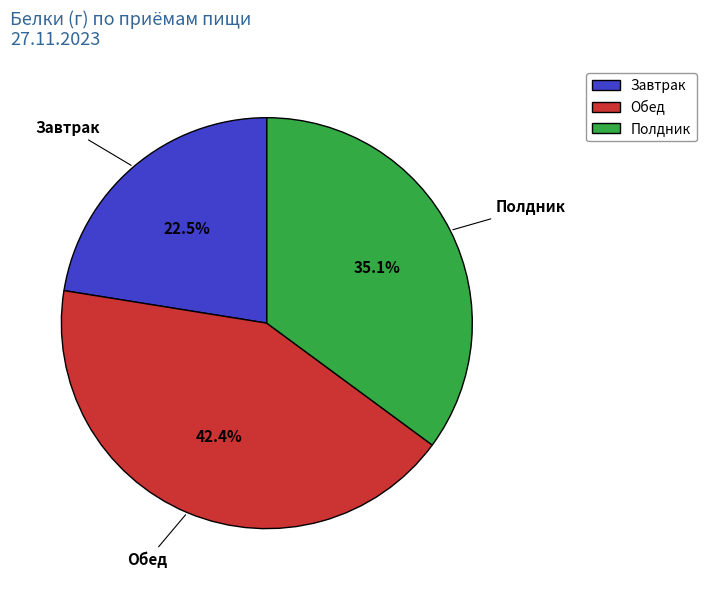

Rank the categories by value from highest to lowest.

Обед, Полдник, Завтрак